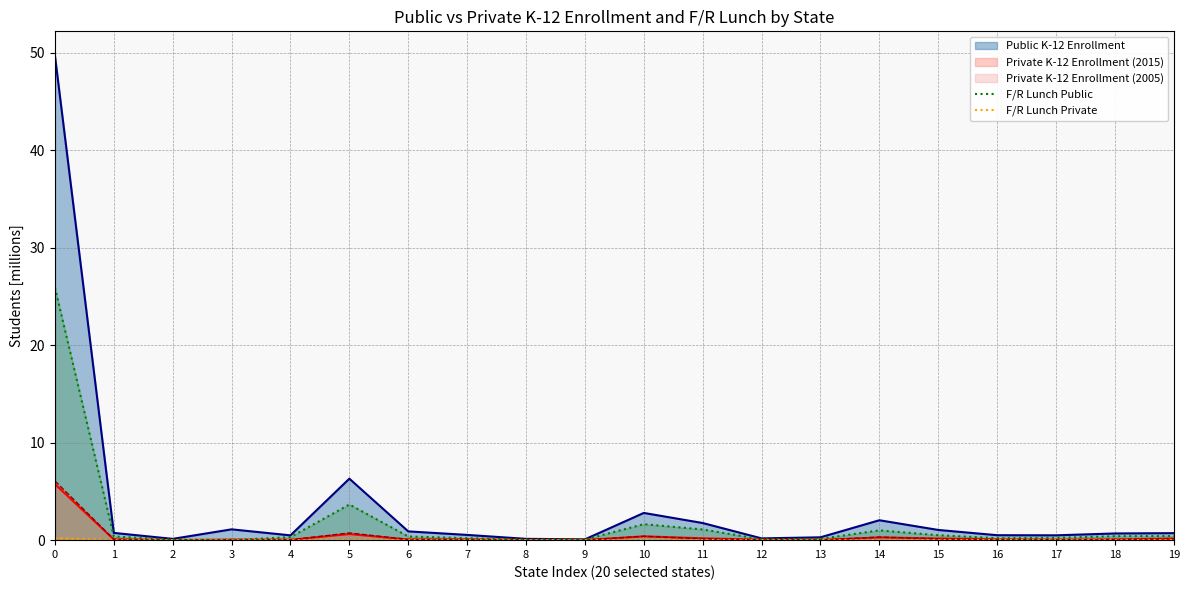

True or false: F/R Lunch Public and F/R Lunch Private intersect in this chart.

False